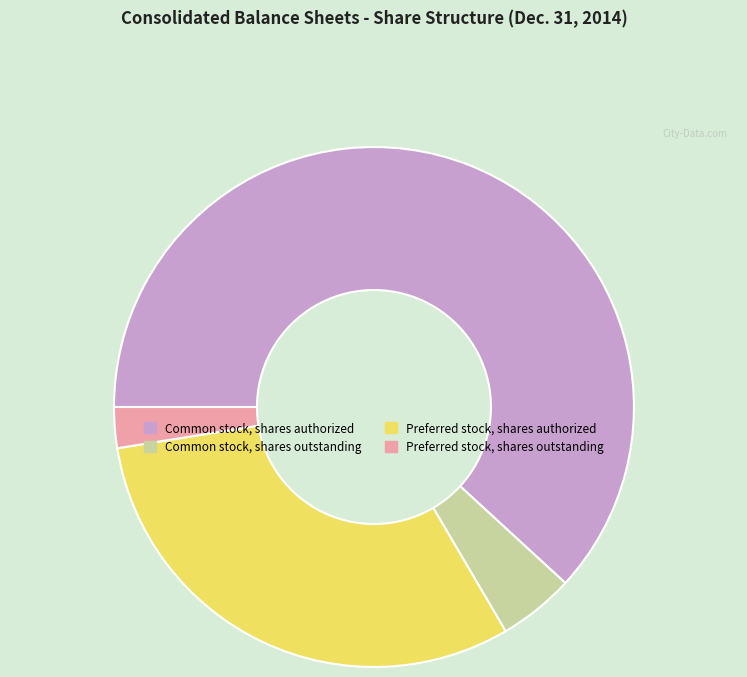

How many segments does this pie chart have?

4